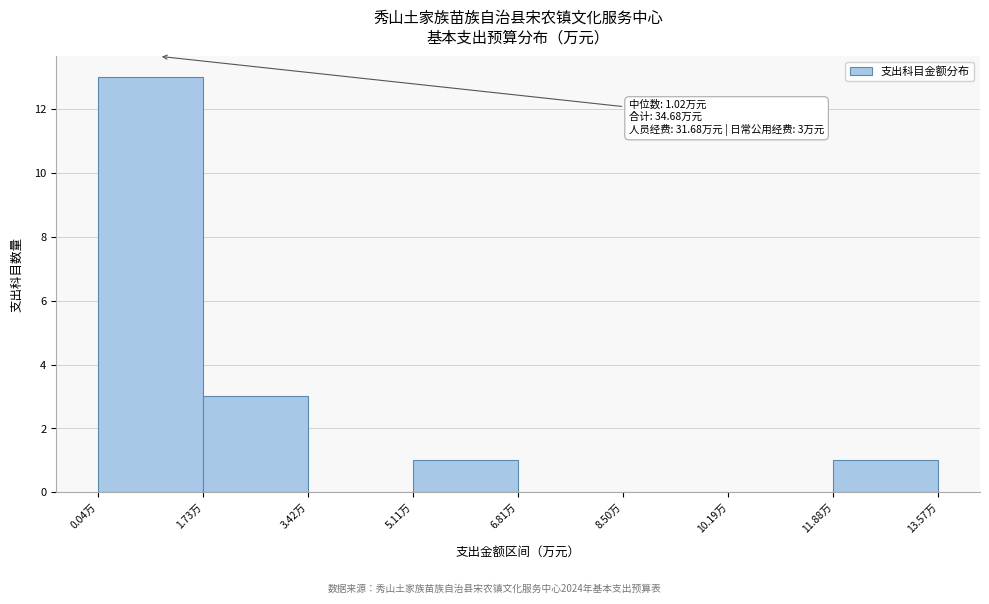

Which range on the x-axis has the tallest bar?

0.0 to 1.8